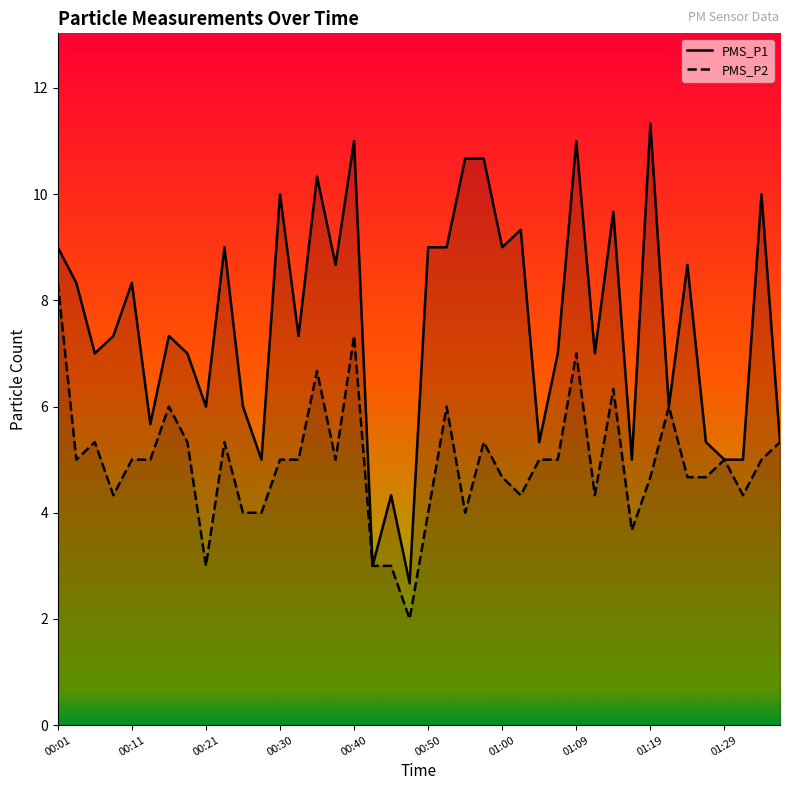

What is the spread (max minus min) of values at 18?

1.3